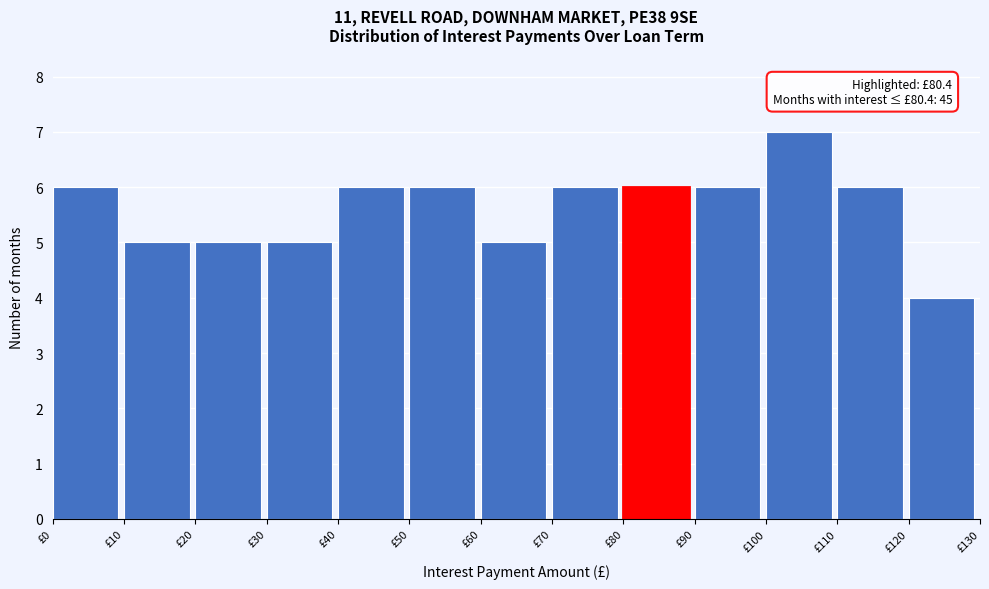

Which range on the x-axis has the tallest bar?

100 to 110